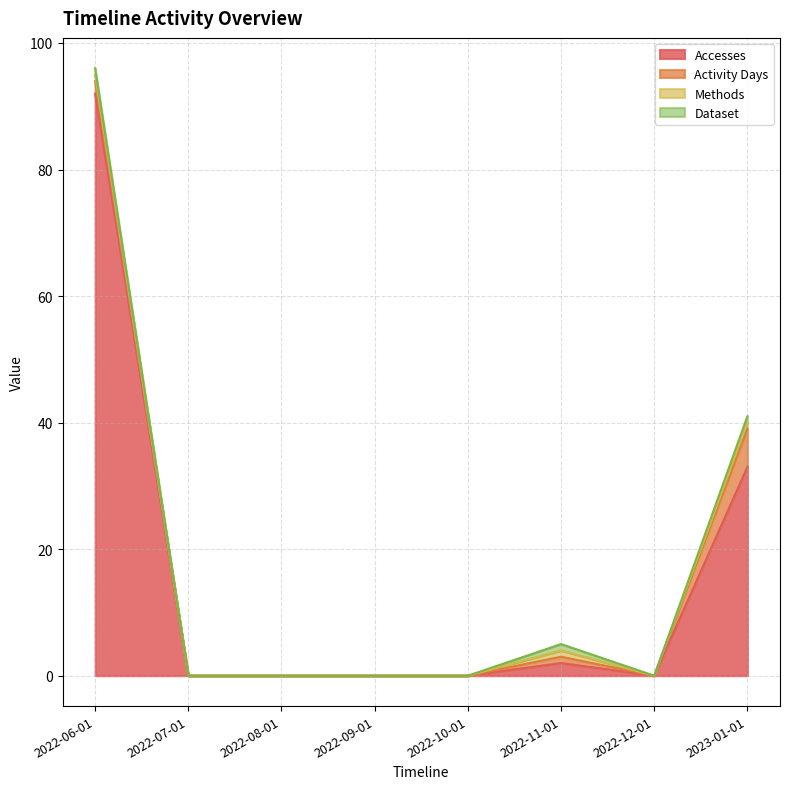

Which label corresponds to the smallest value in the chart?

2022-07-01